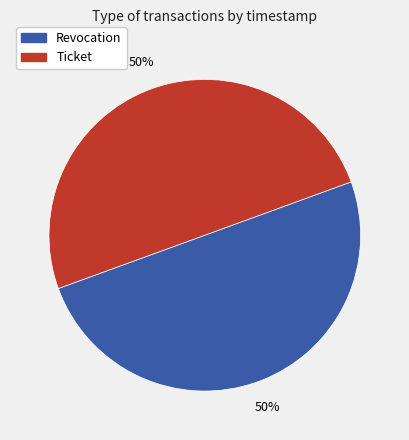

Approximately how many times larger is the value at Ticket compared to Revocation?

1.0